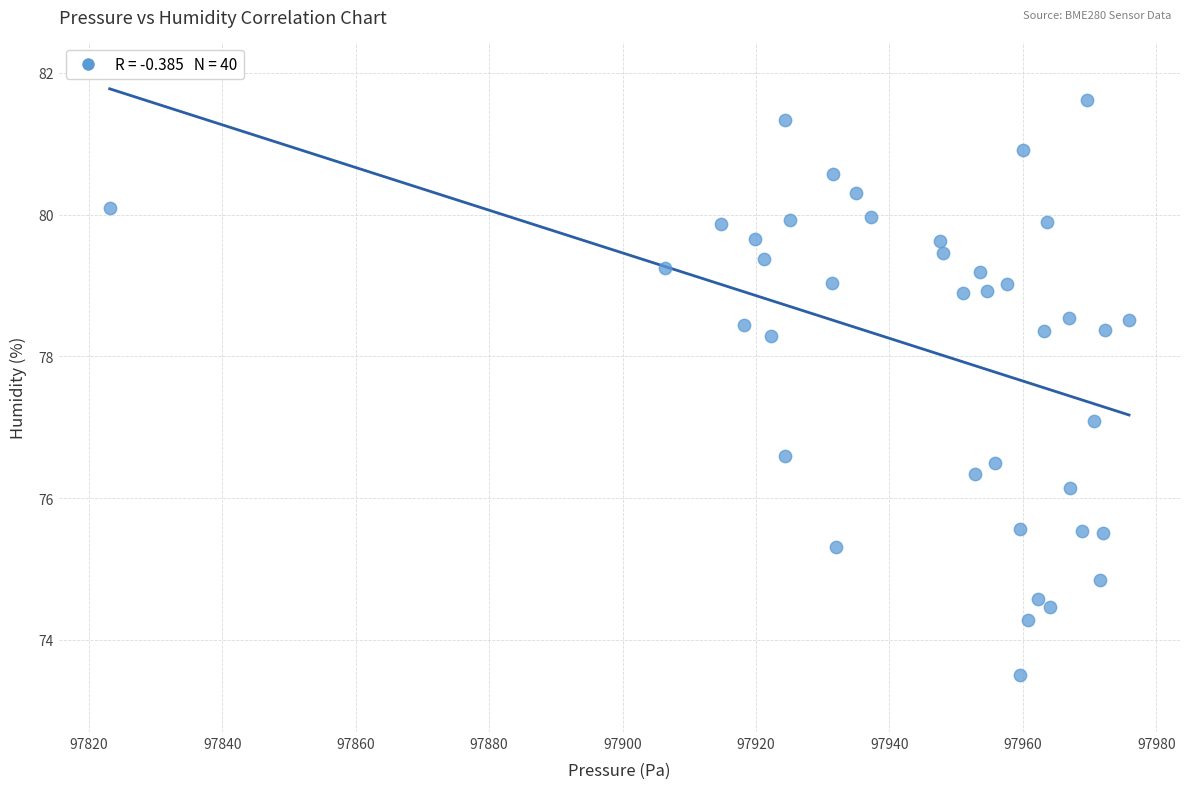

What is the range of X values (max minus min)?

152.8